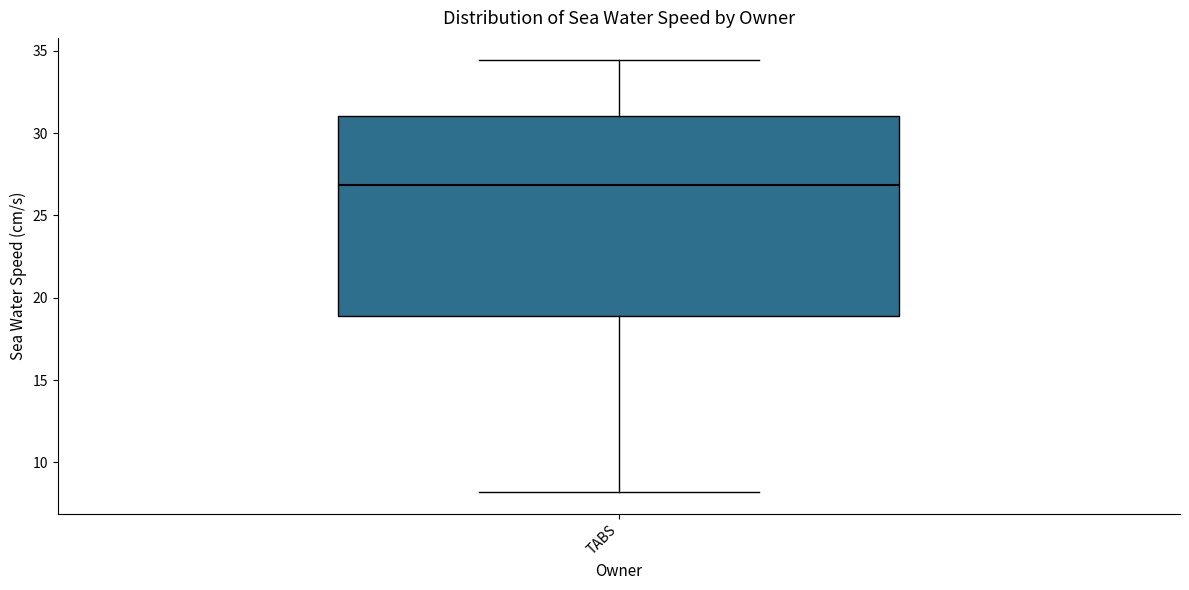

Transcribe this box plot: give where the median line is, the range the box spans, and where the two whiskers end, as read against the y-axis. The values are not printed on the chart, so give them approximately, as read against the axis.

median 27.0, box 19.0 to 31.0, whiskers 8.0 to 34.5